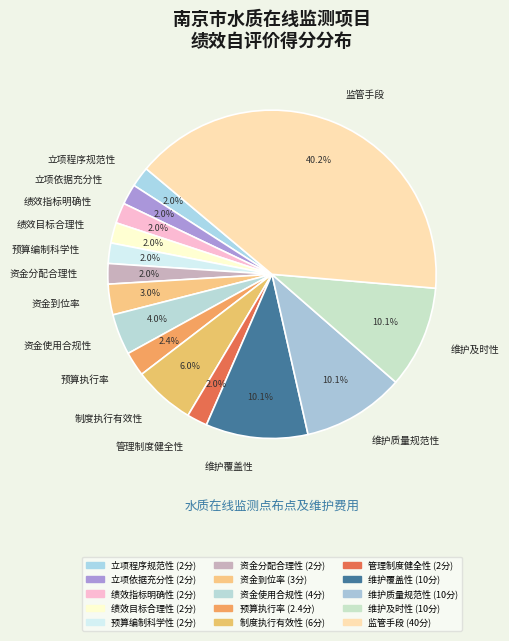

What is the largest slice in the pie chart?

监管手段